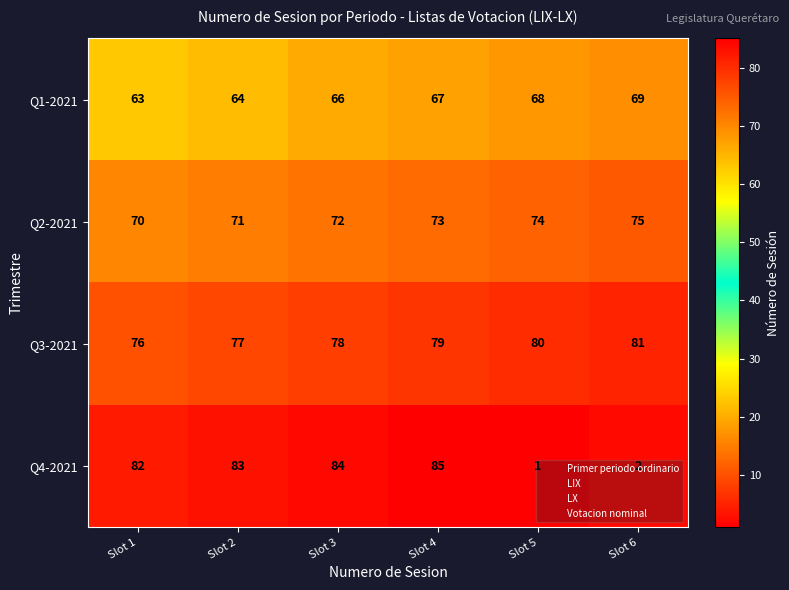

At which category does the chart reach its peak across all series?

Slot 4